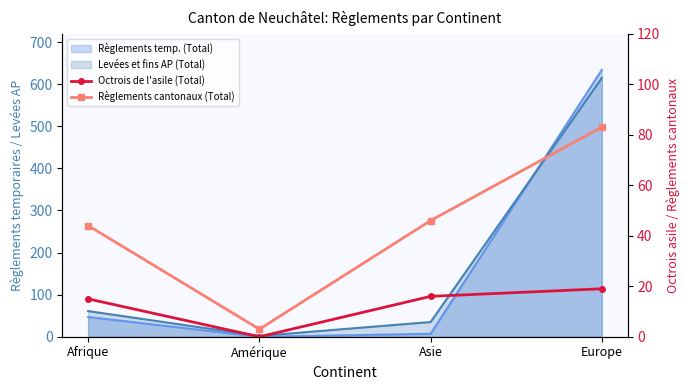

How many values in the Règlements cantonaux (Total) series exceed 46?

1